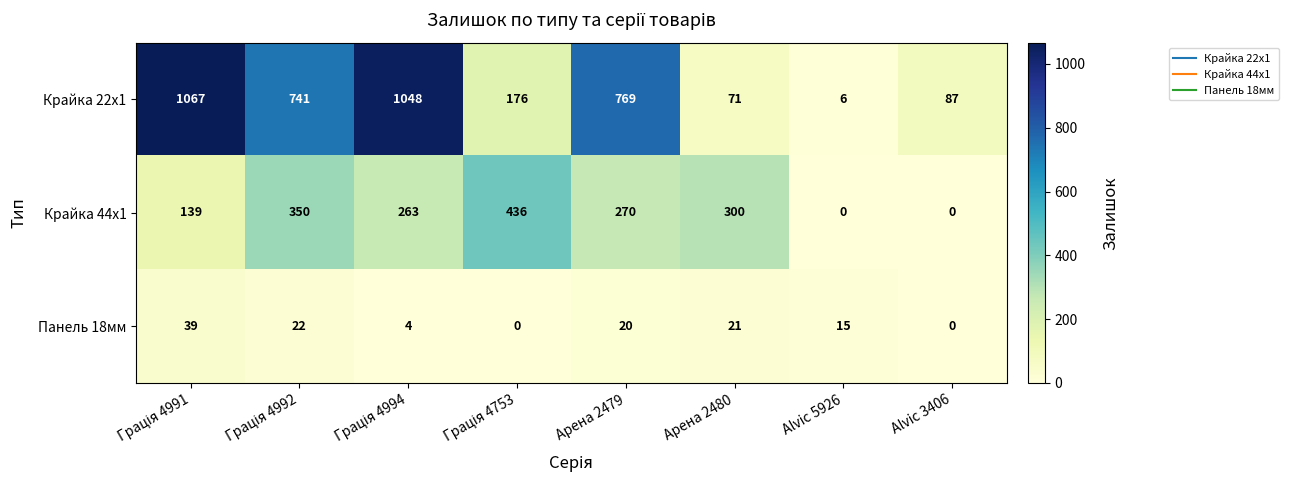

At how many categories does at least one series exceed 501?

4